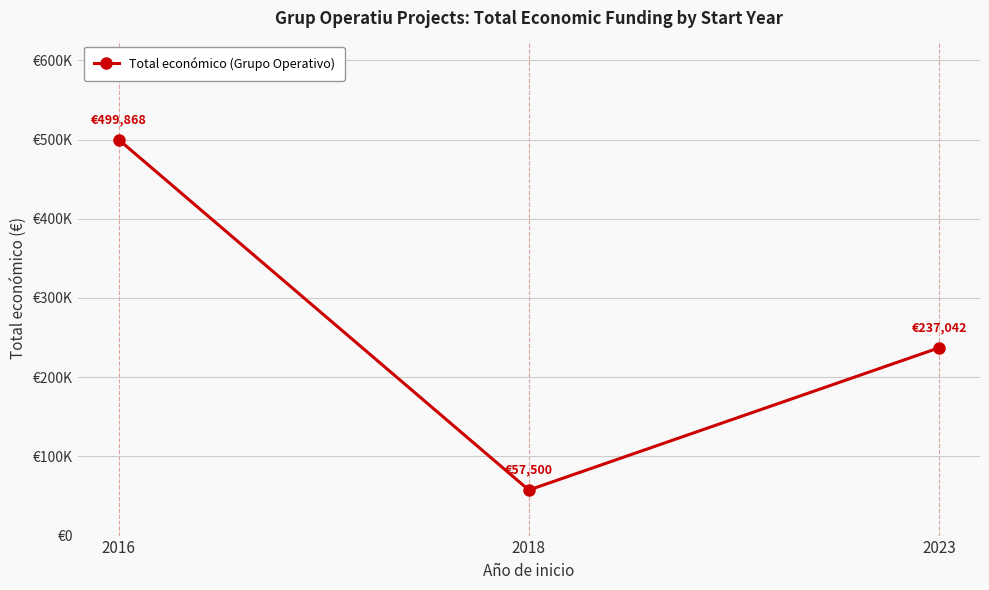

What is the change in value from 2016 to 2023?

-262826